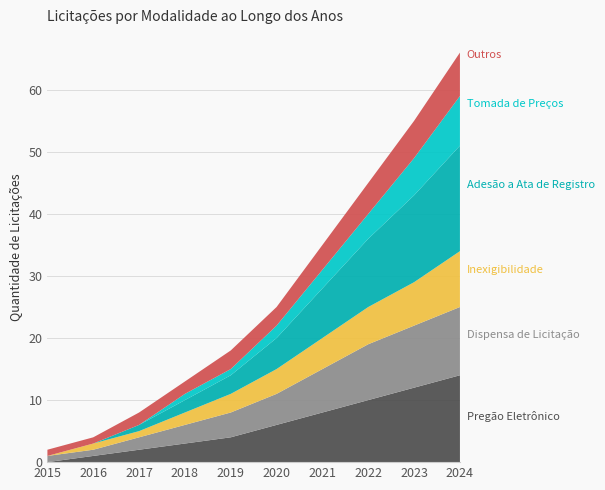

Reading left to right, transcribe all the data shown in this chart.

Pregão Eletrônico: 2015=0	2016=1	2017=2	2018=3	2019=4	2020=6	2021=8	2022=10	2023=12	2024=14
Dispensa de Licitação: 2015=1	2016=1	2017=2	2018=3	2019=4	2020=5	2021=7	2022=9	2023=10	2024=11
Inexigibilidade: 2015=0	2016=1	2017=1	2018=2	2019=3	2020=4	2021=5	2022=6	2023=7	2024=9
Adesão a Ata de Registro: 2015=0	2016=0	2017=1	2018=2	2019=3	2020=5	2021=8	2022=11	2023=14	2024=17
Tomada de Preços: 2015=0	2016=0	2017=0	2018=1	2019=1	2020=2	2021=3	2022=4	2023=6	2024=8
Outros: 2015=1	2016=1	2017=2	2018=2	2019=3	2020=3	2021=4	2022=5	2023=6	2024=7